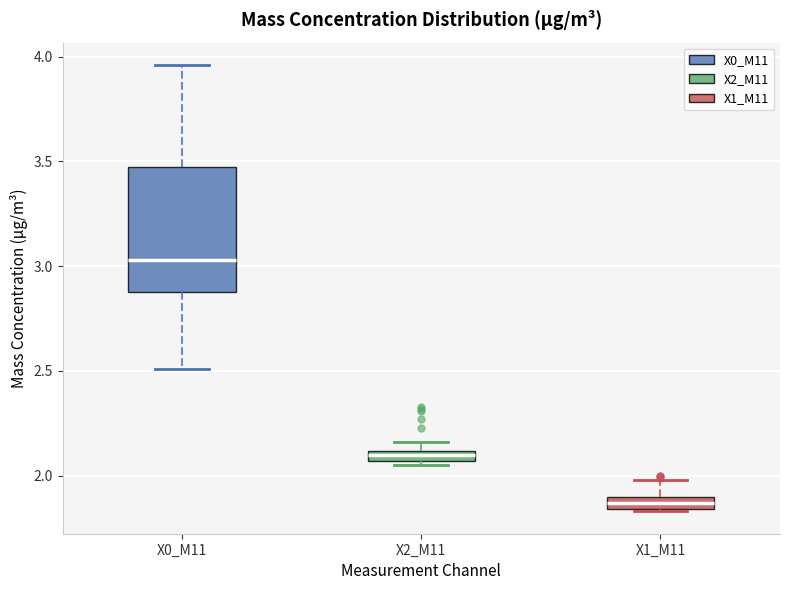

Where does the upper whisker of the box for X0_M11 end on the y-axis? The values are not printed on the chart, so give them approximately, as read against the axis.

3.95